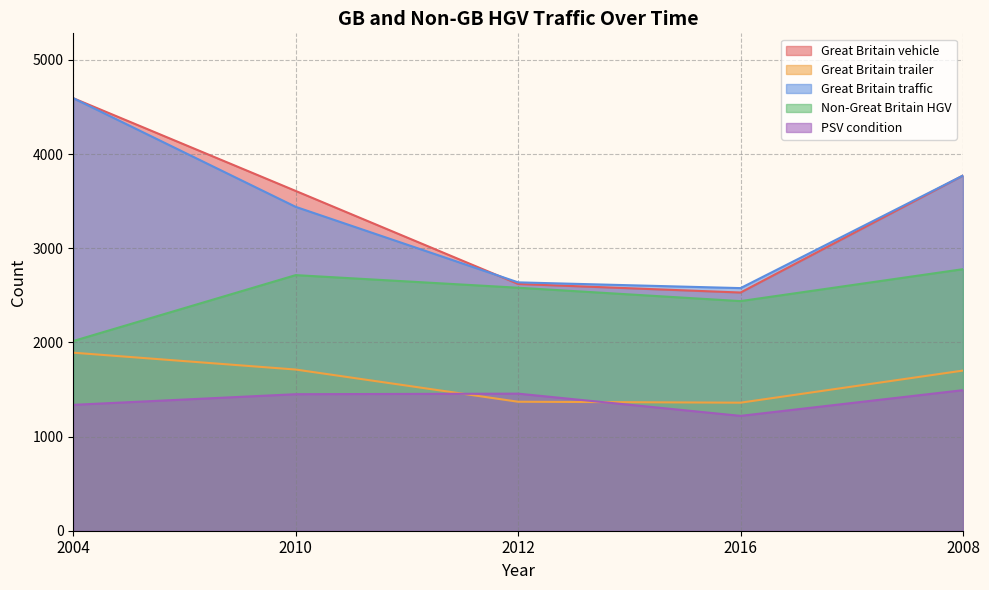

Reading right to left, what are all the values shown in this chart?

Great Britain vehicle: 3773	2530	2621	3609	4594
Great Britain trailer: 1701	1360	1370	1712	1891
Great Britain traffic: 3773	2577	2638	3440	4594
Non-Great Britain HGV: 2778	2439	2581	2715	2015
PSV condition: 1493	1220	1456	1450	1337